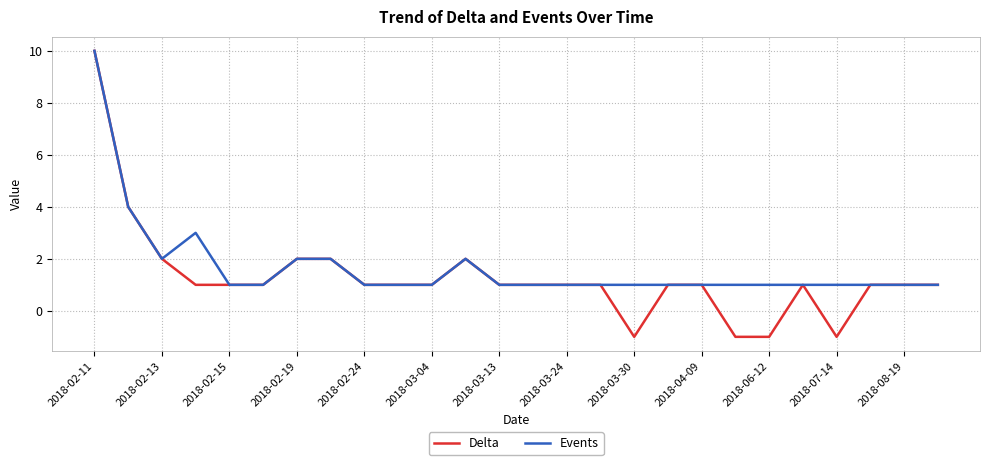

Which series has the largest range (max minus min)?

Delta